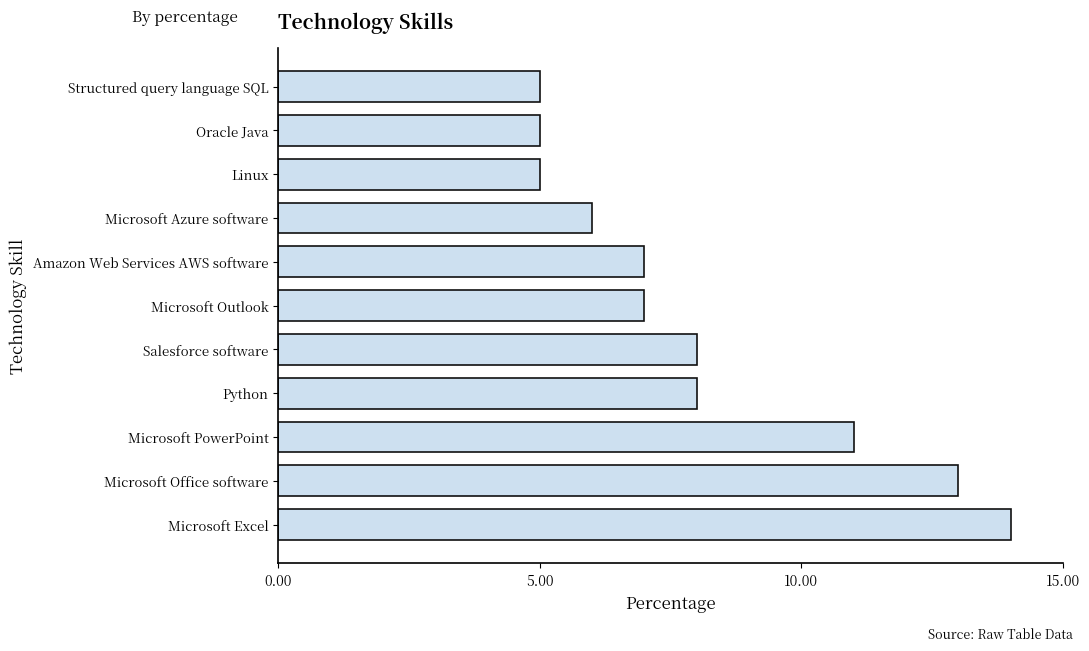

The value at Microsoft Outlook is 7. True or false?

True